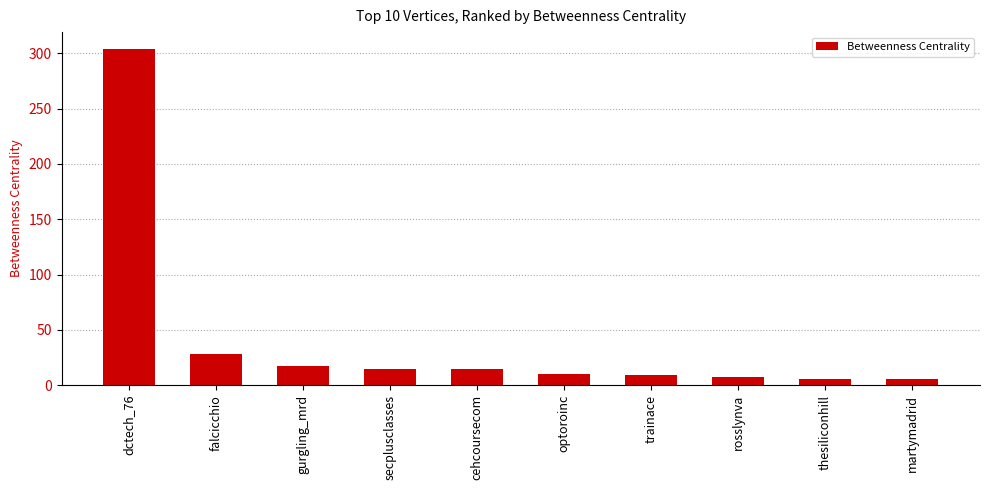

What is the maximum value shown in the chart?

304.0